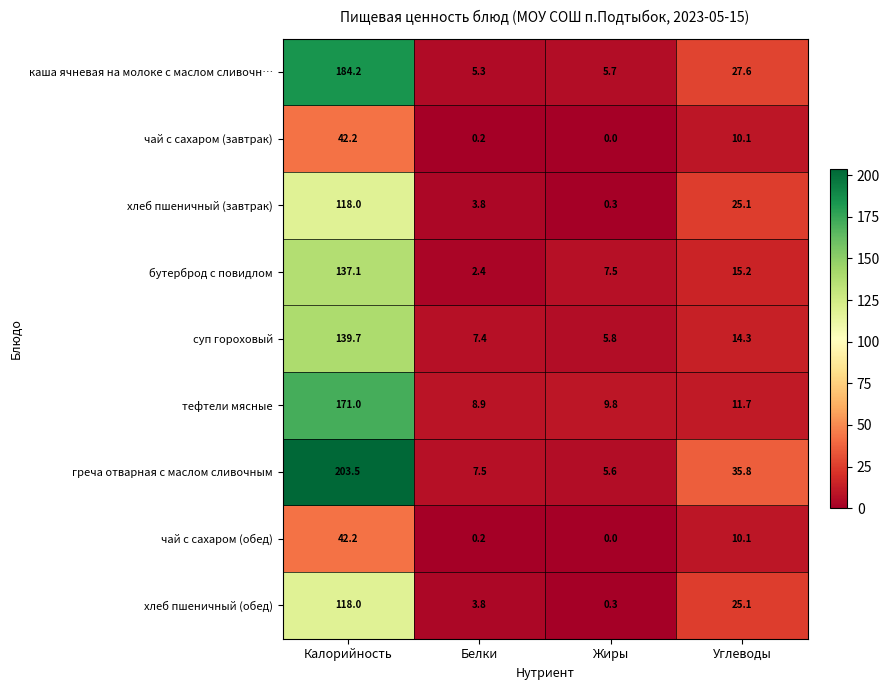

At which category is the sum across all series the highest?

Калорийность